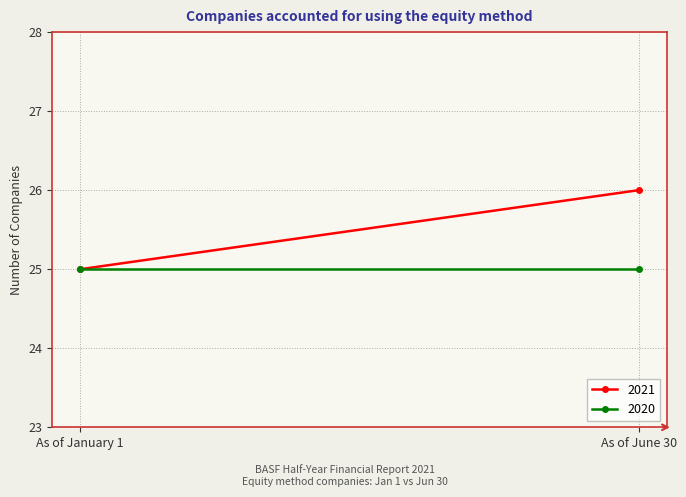

What is the greatest value displayed?

26